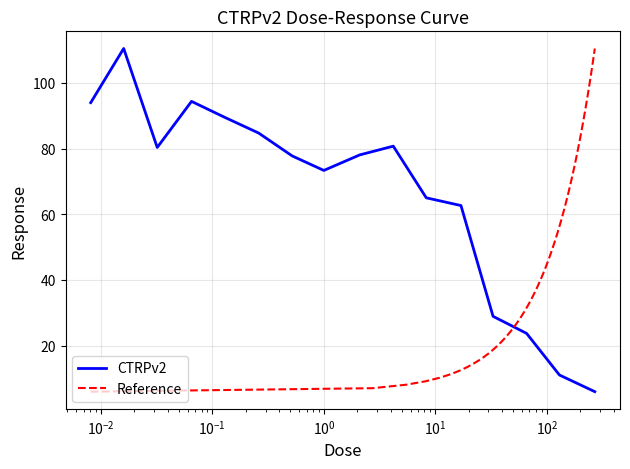

Reading right to left, transcribe all the data shown in this chart.

6.0	11.1	23.7	28.9	62.7	65.0	80.8	78.1	73.4	77.8	84.8	89.5	94.4	80.4	110.5	94.0